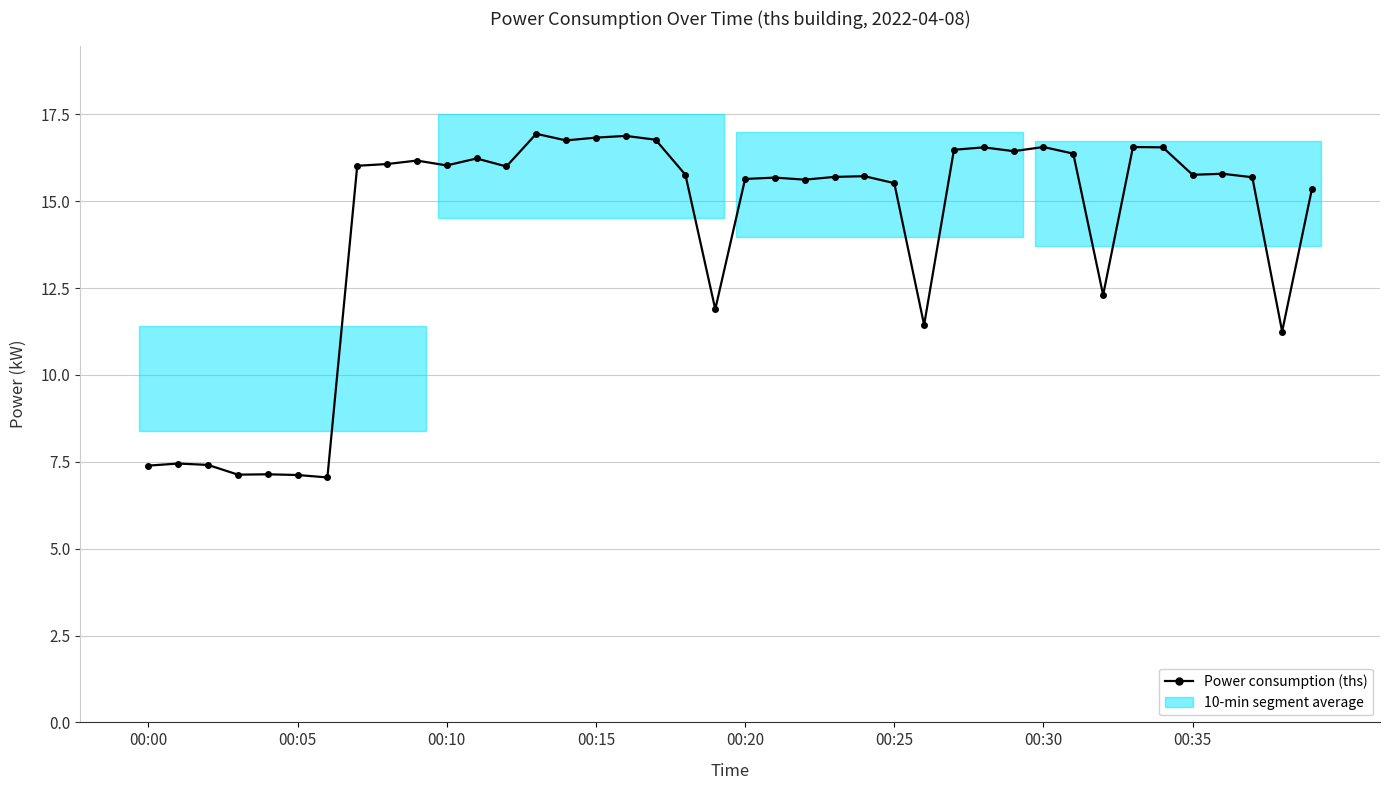

The chart shows a value of 23.3 at 34. True or false?

False